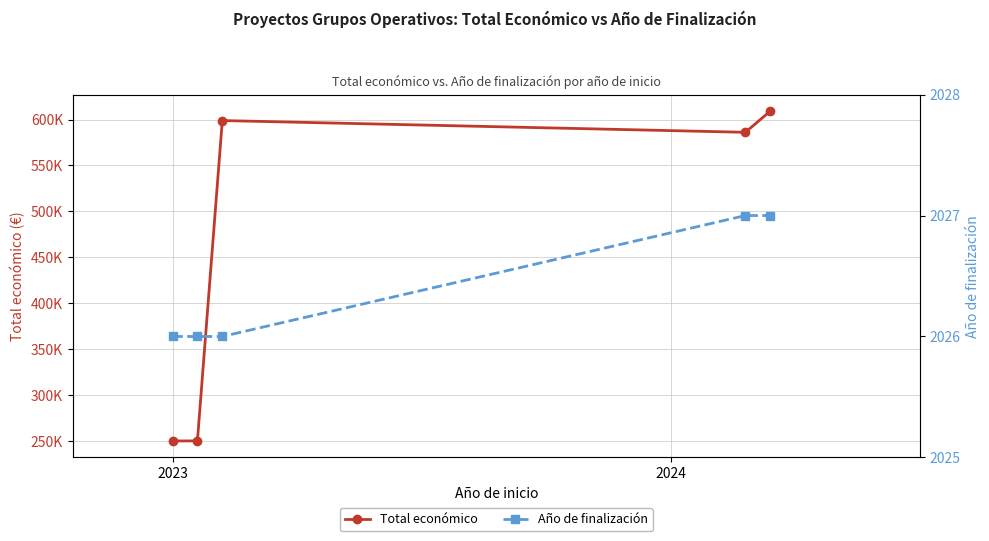

Is it true that Total económico equals 250000 at 2023?

True